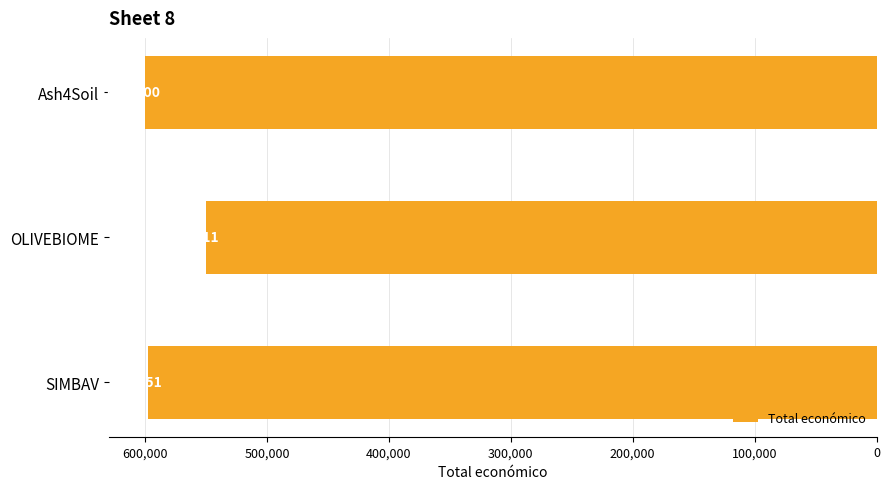

At which label is the value closest to 575055?

SIMBAV